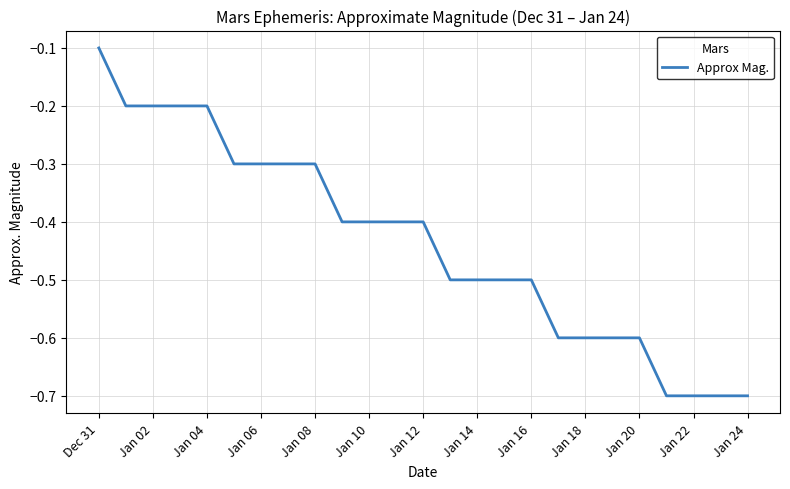

What is the greatest value displayed?

-0.1